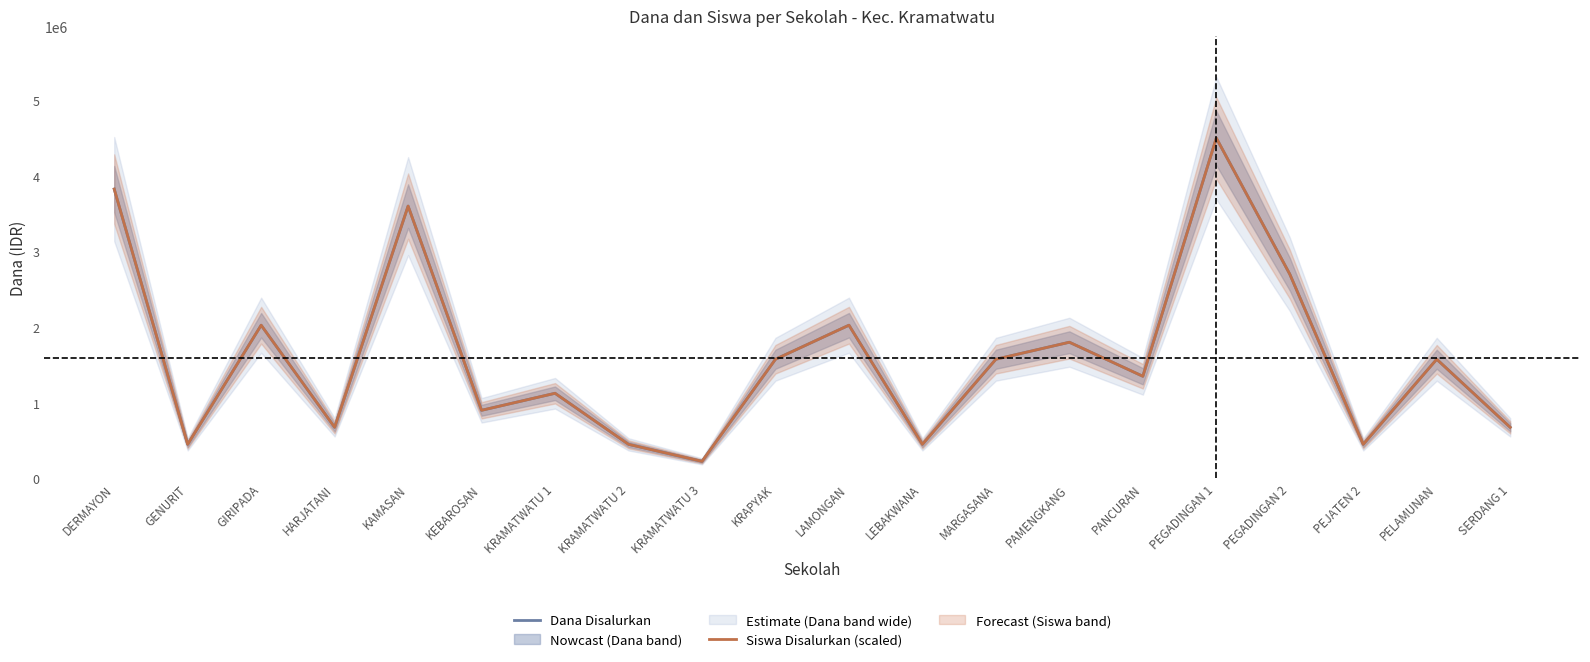

Where is the first local maximum for Dana Disalurkan?

GIRIPADA